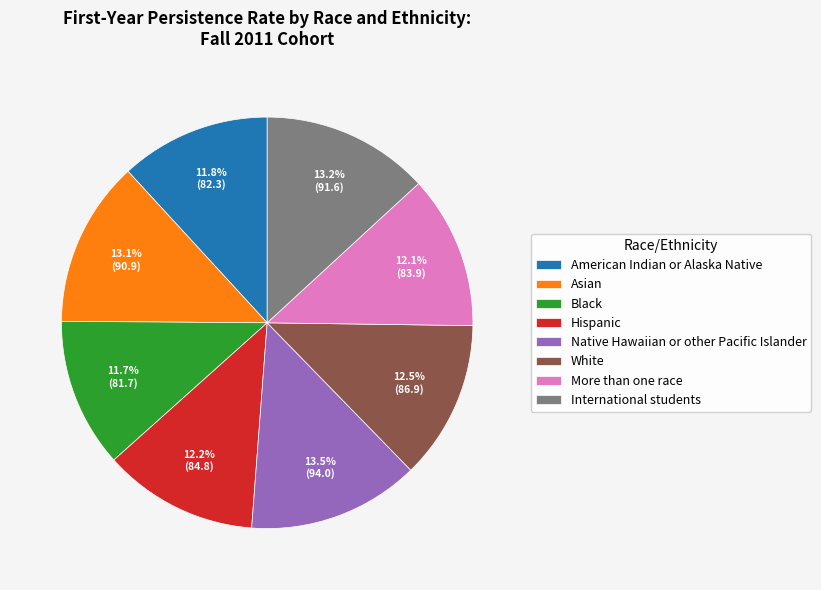

What is the total percentage of Asian and Native Hawaiian or other Pacific Islander?

26.6%